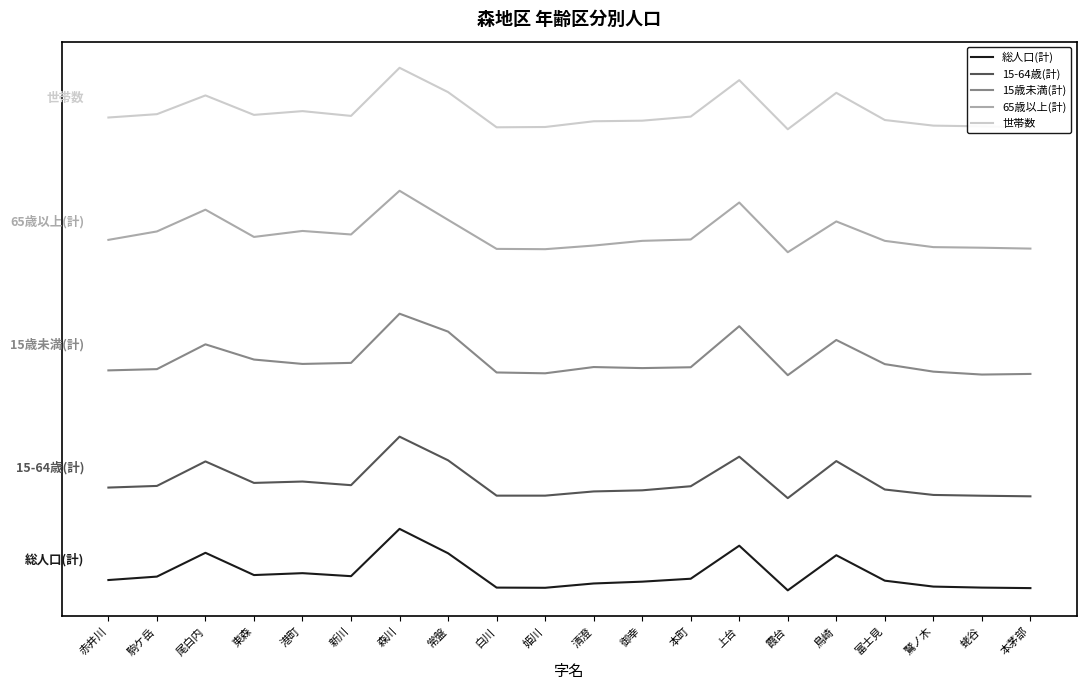

What is the minimum value for 65歳以上(計)?

2200.0